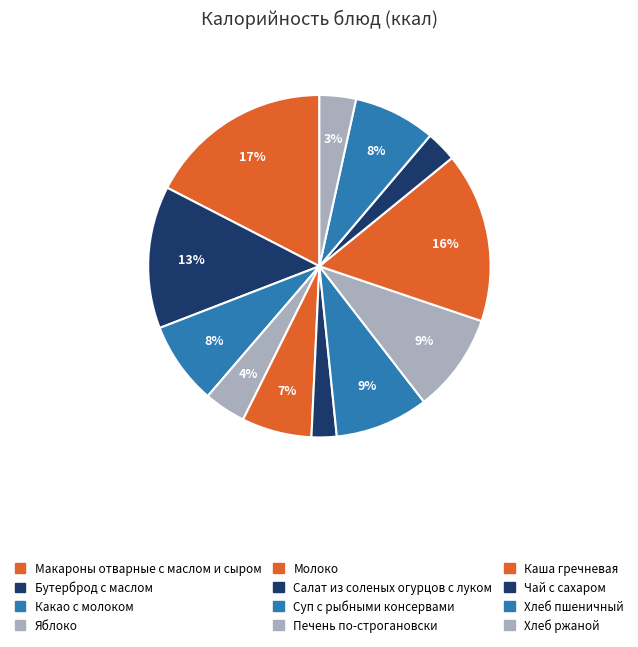

Is there any slice that represents more than half of the pie?

No